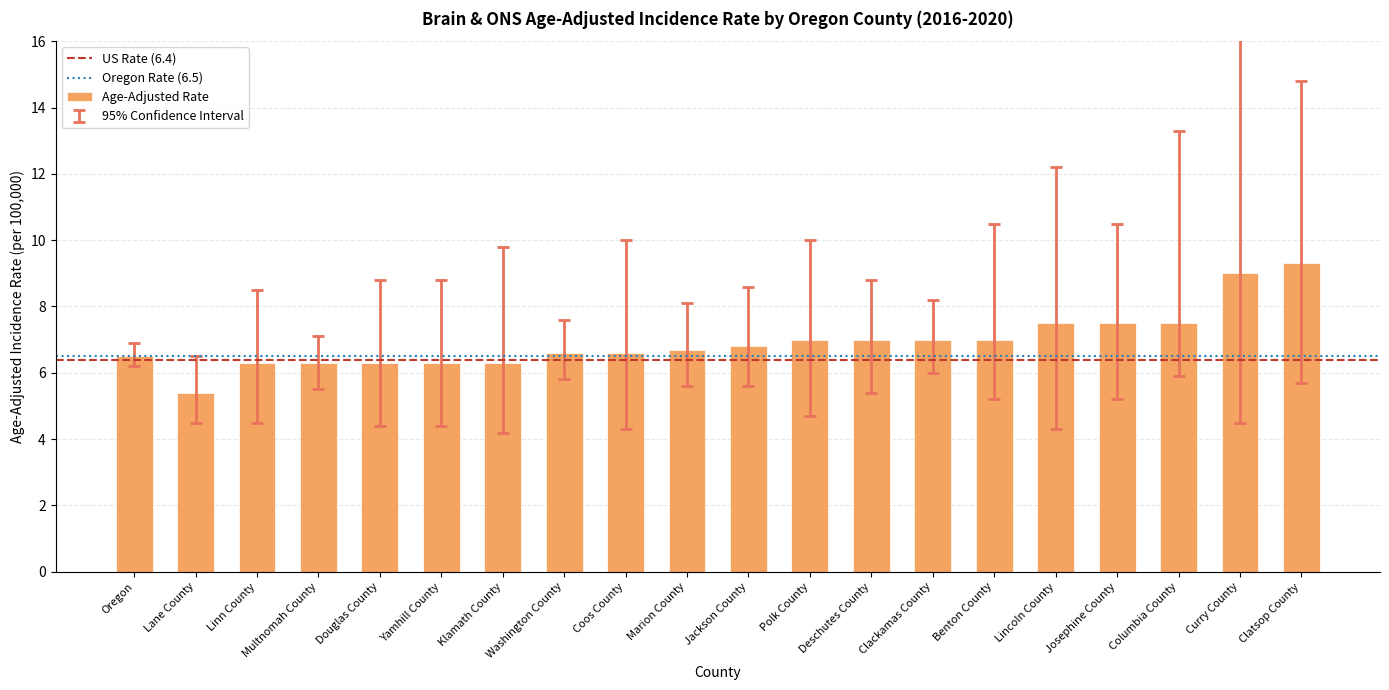

At which category does the chart reach its minimum across all series?

Lane County